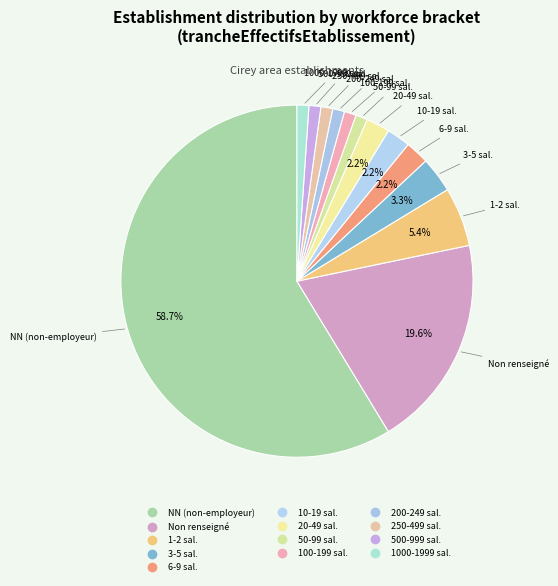

To the nearest percent, what is the average slice percentage?

8%